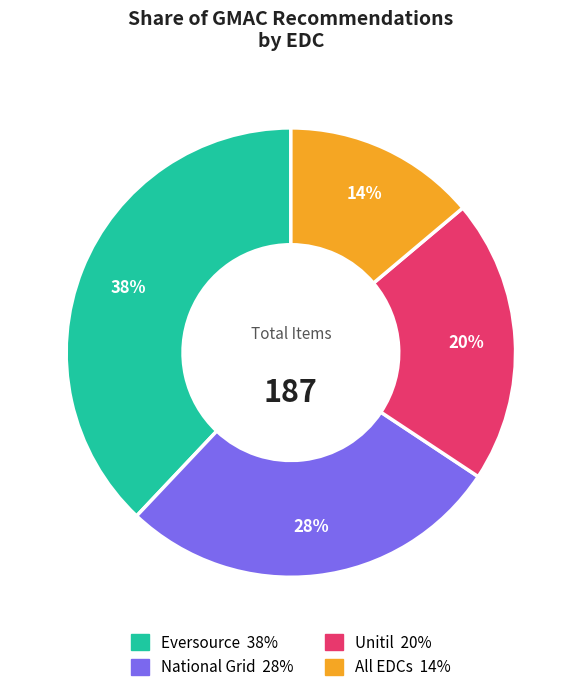

To the nearest percent, what is the average slice percentage?

25%